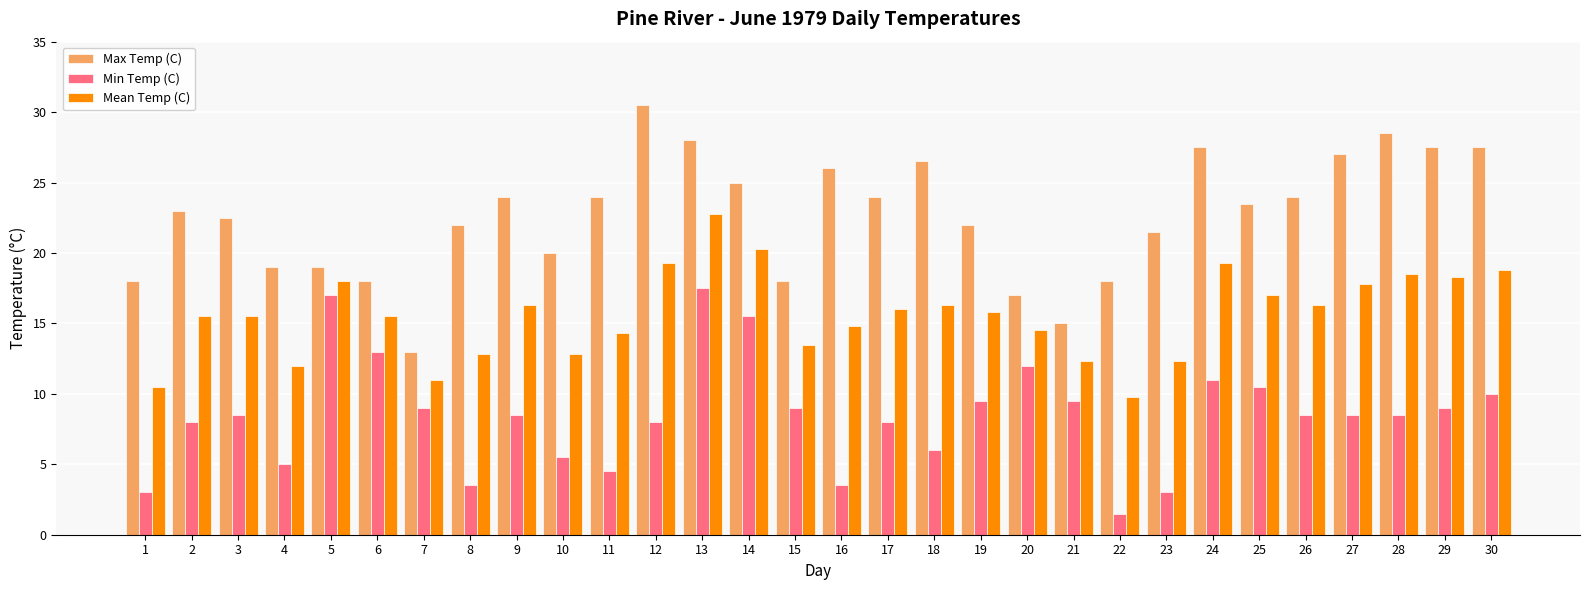

What are all the series names shown in the legend?

Max Temp (C), Min Temp (C), Mean Temp (C)